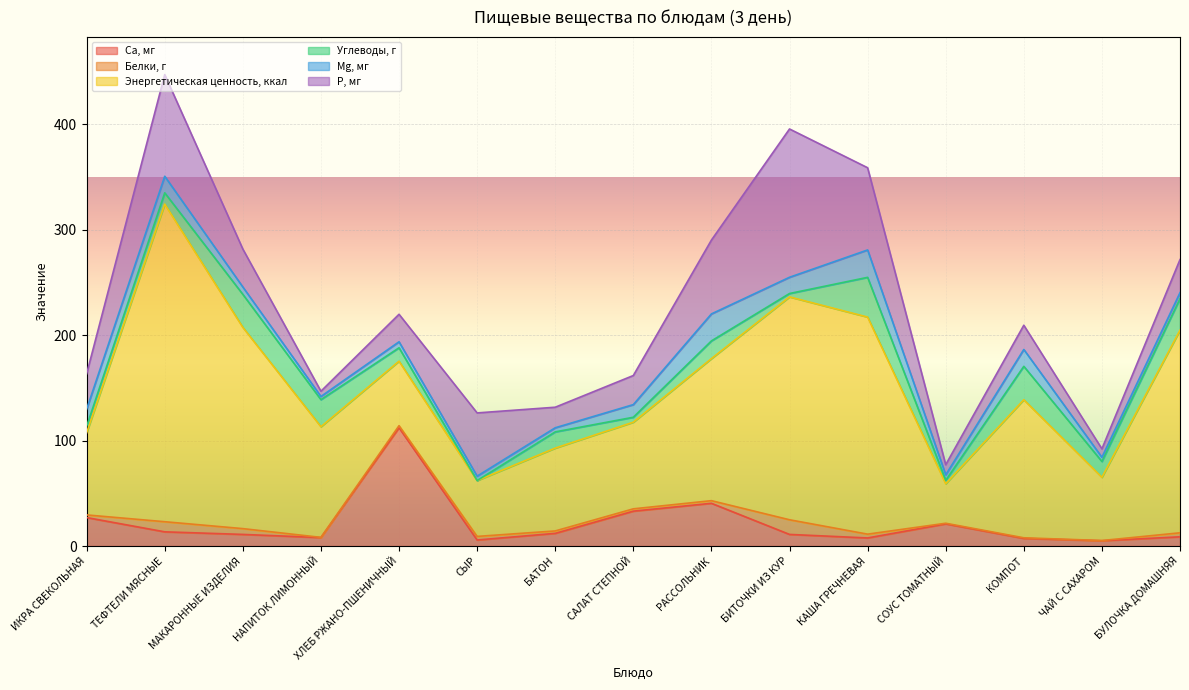

Where does the Mg, мг series first go above 7?

ИКРА СВЕКОЛЬНАЯ